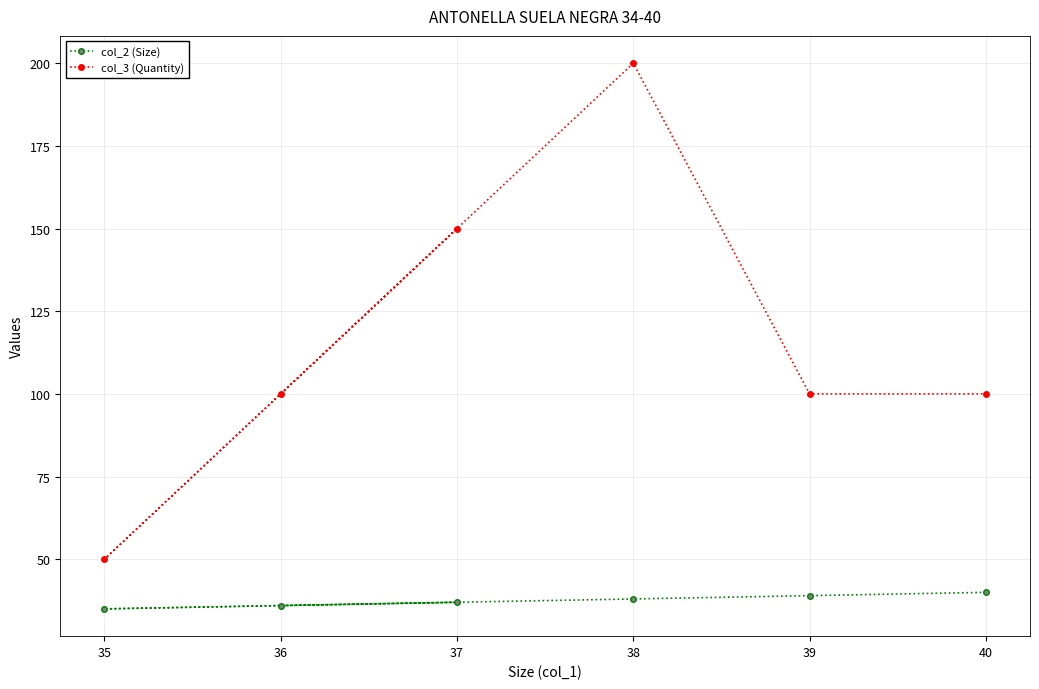

What is the highest value of the col_2 (Size) series?

40